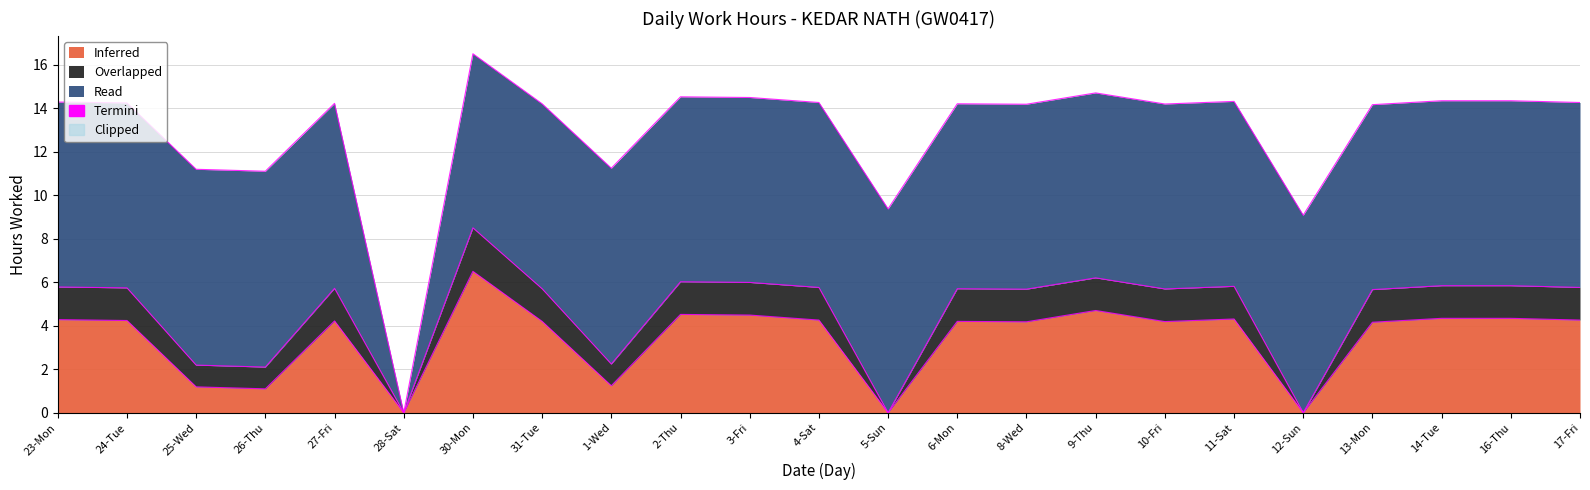

What is the difference between the second highest and second lowest values in the Inferred series?

4.7